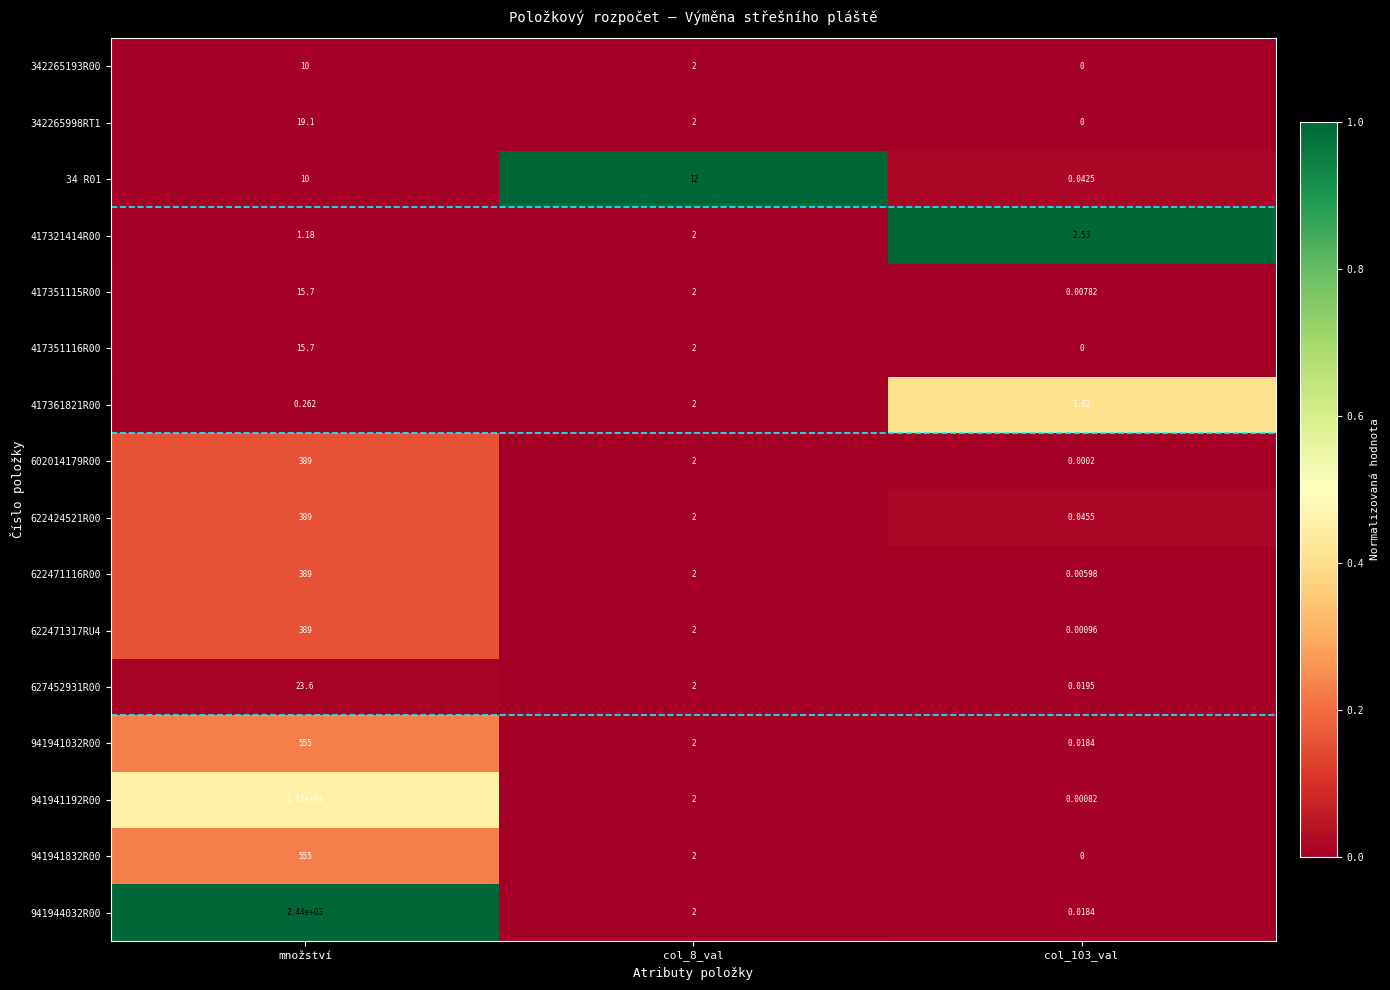

Is the value of 602014179R00 at col_103_val greater than the value of 342265193R00 at col_103_val?

Yes